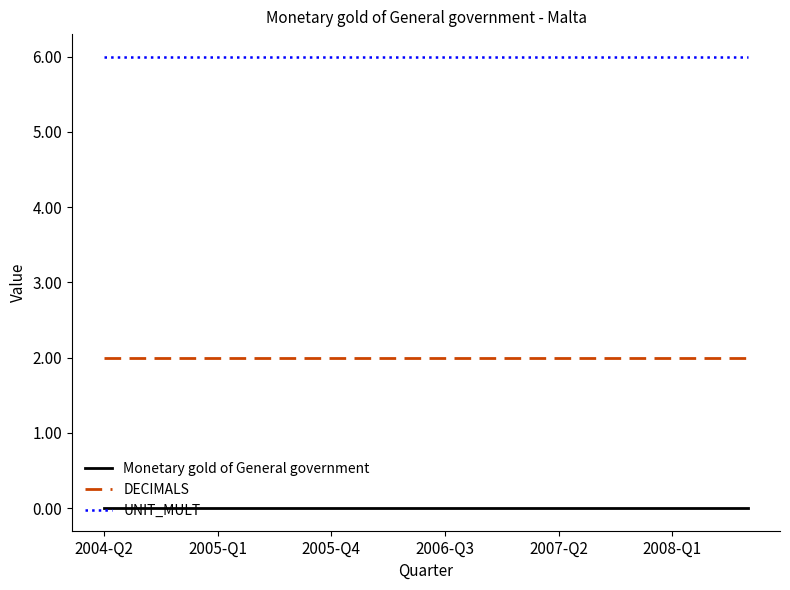

True or false: UNIT_MULT and DECIMALS cross at least once.

False